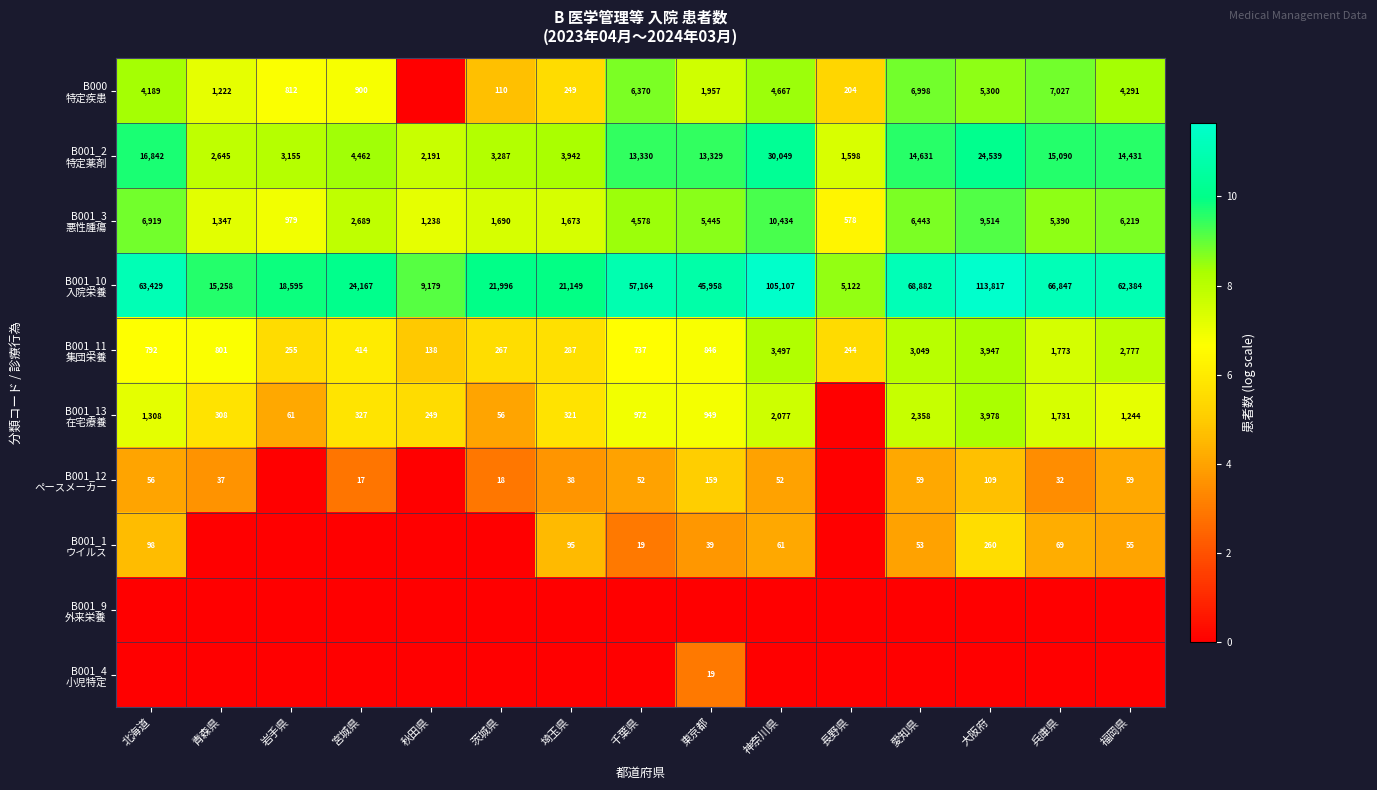

Which category has the lowest value across all series?

秋田県